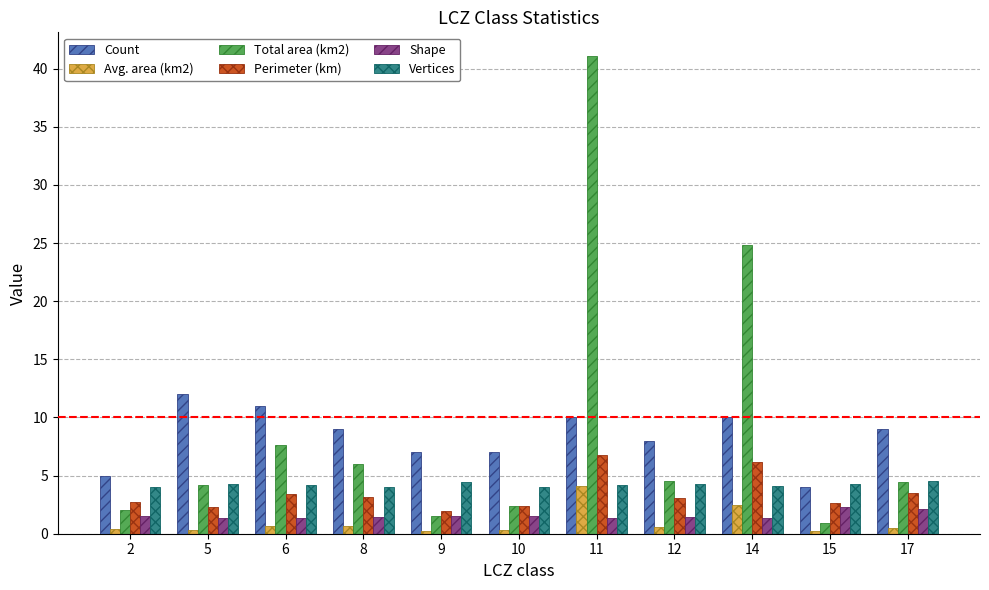

What are all the series names shown in the legend?

Count, Avg. area (km2), Total area (km2), Perimeter (km), Shape, Vertices